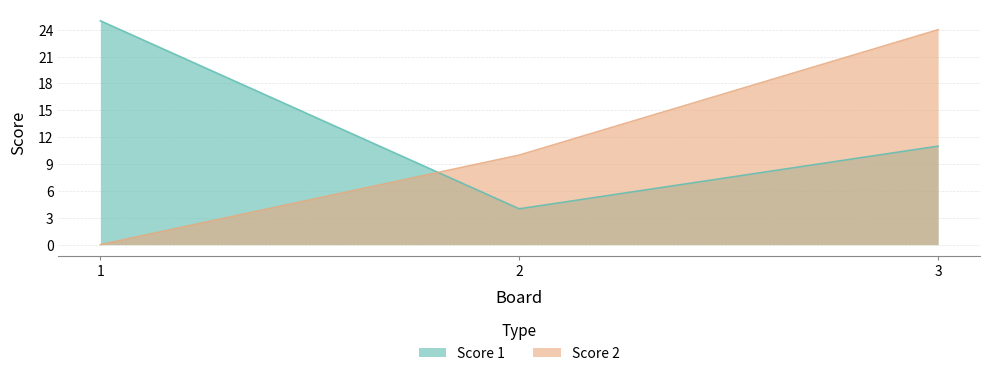

What are all the series names shown in the legend?

Score 1, Score 2